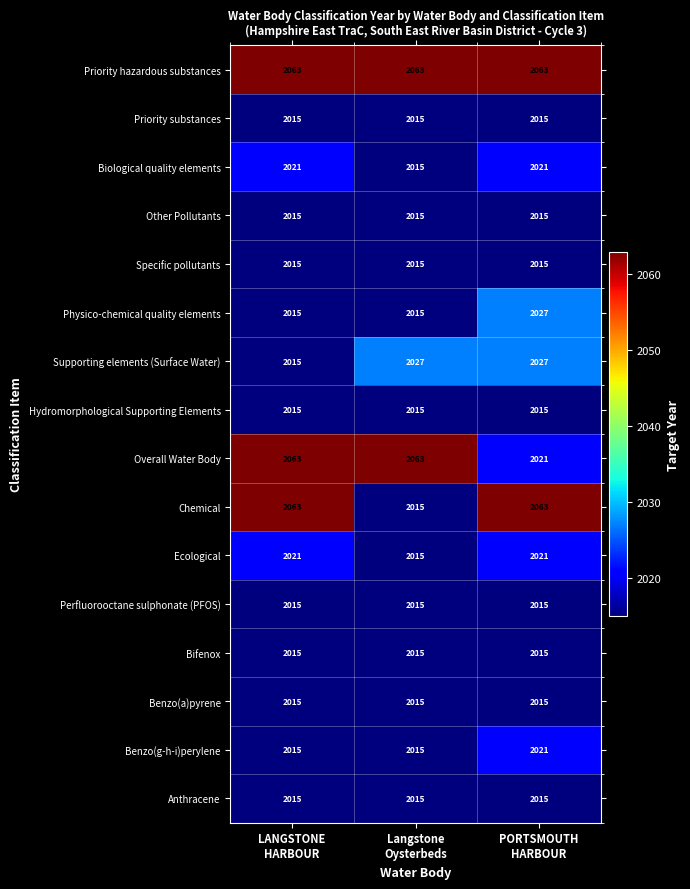

What is the sum of all Ecological values?

6057